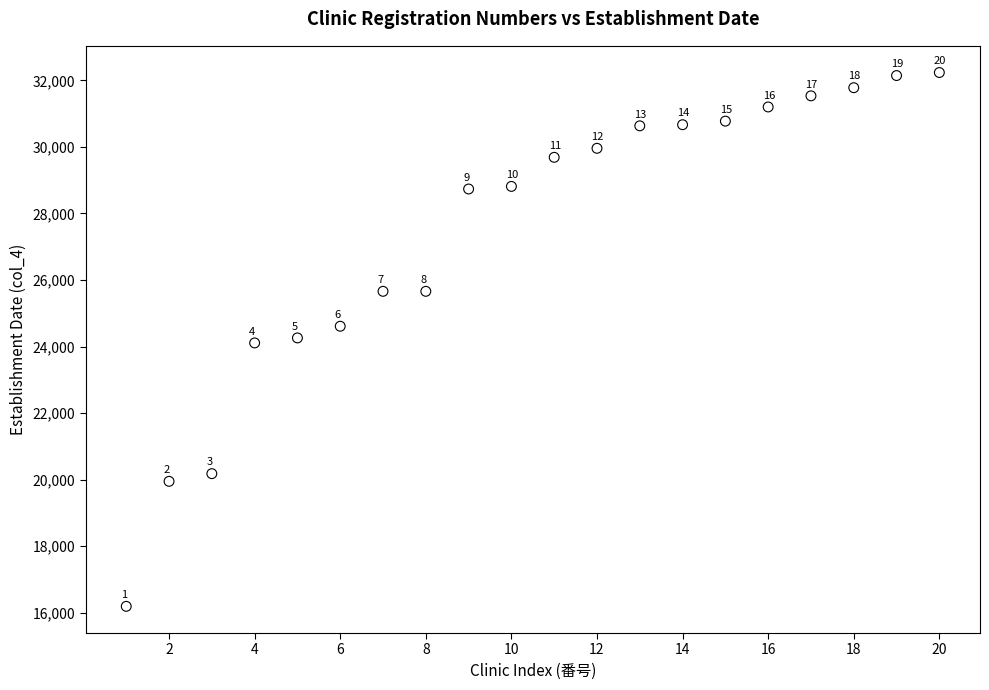

What Y value in the scatter plot is closest to 24213?

24259